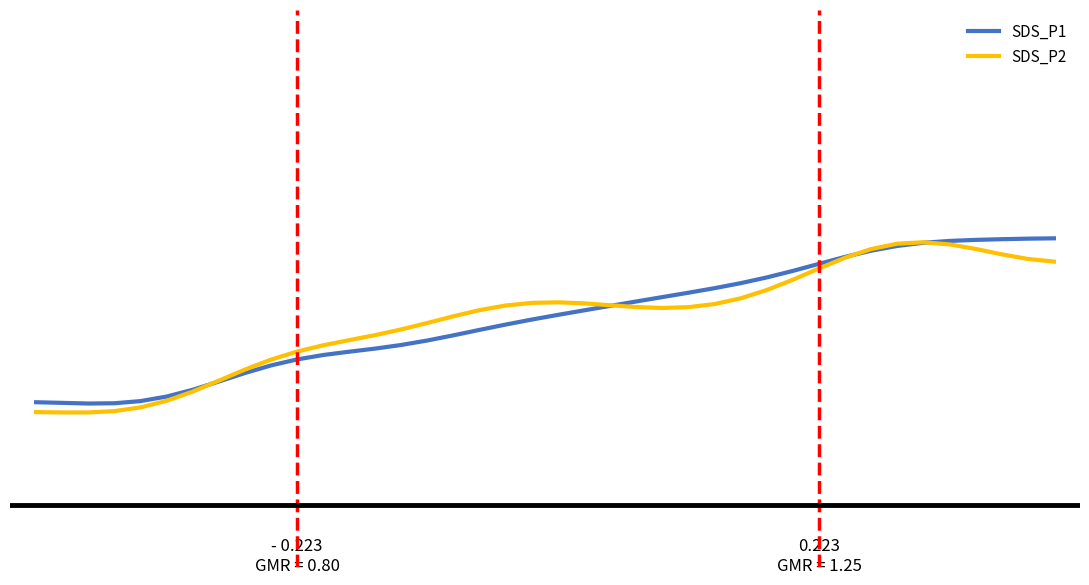

Reading left to right, extract all data points from this chart.

SDS_P1: 0.2	0.2	0.2	0.2	0.3	0.3	0.3	0.3	0.3	0.3	0.4	0.4	0.4	0.4	0.4	0.4	0.4	0.4	0.4	0.5	0.5	0.5	0.5	0.5	0.5	0.5	0.5	0.5	0.6	0.6	0.6	0.6	0.6	0.6	0.6	0.6	0.6	0.6	0.6	0.6
SDS_P2: 0.2	0.2	0.2	0.2	0.2	0.3	0.3	0.3	0.3	0.4	0.4	0.4	0.4	0.4	0.4	0.4	0.5	0.5	0.5	0.5	0.5	0.5	0.5	0.5	0.5	0.5	0.5	0.5	0.5	0.5	0.6	0.6	0.6	0.6	0.6	0.6	0.6	0.6	0.6	0.6